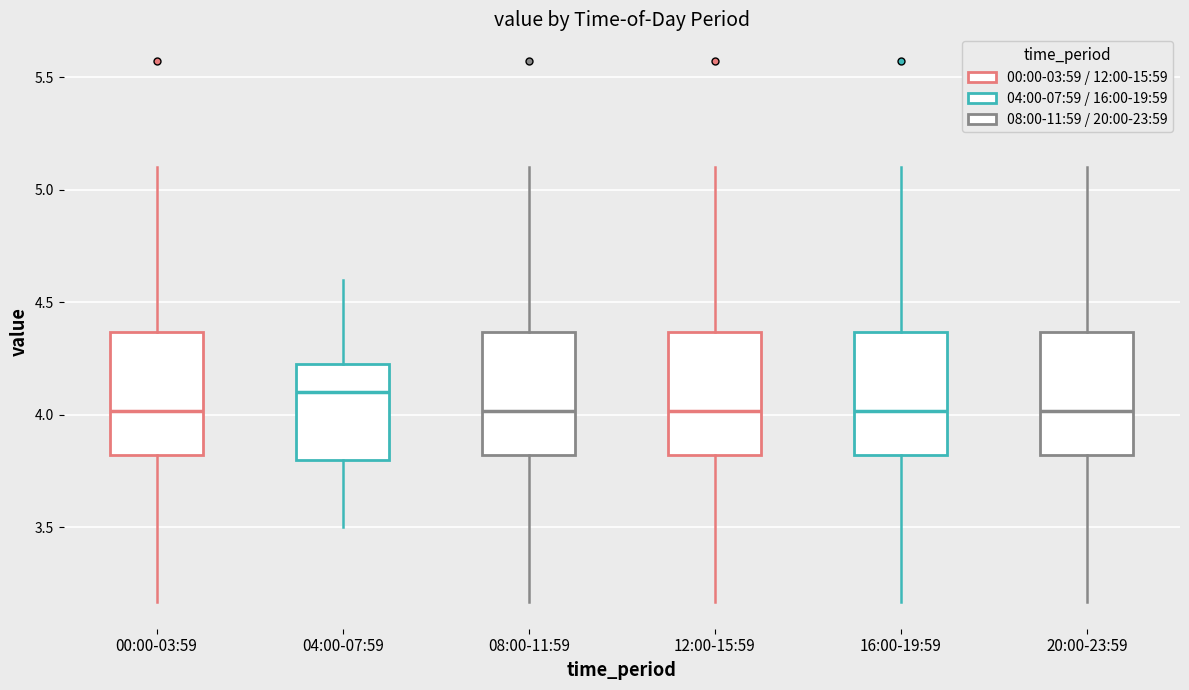

Reading left to right, transcribe this box plot: for each box, give where its median line is, the range the box spans, and where its two whiskers end, as read against the y-axis. The values are not printed on the chart, so give them approximately, as read against the axis.

00:00-03:59: median 4.00, box 3.80 to 4.35, whiskers 3.15 to 5.10
04:00-07:59: median 4.10, box 3.80 to 4.25, whiskers 3.50 to 4.60
08:00-11:59: median 4.00, box 3.80 to 4.35, whiskers 3.15 to 5.10
12:00-15:59: median 4.00, box 3.80 to 4.35, whiskers 3.15 to 5.10
16:00-19:59: median 4.00, box 3.80 to 4.35, whiskers 3.15 to 5.10
20:00-23:59: median 4.00, box 3.80 to 4.35, whiskers 3.15 to 5.10